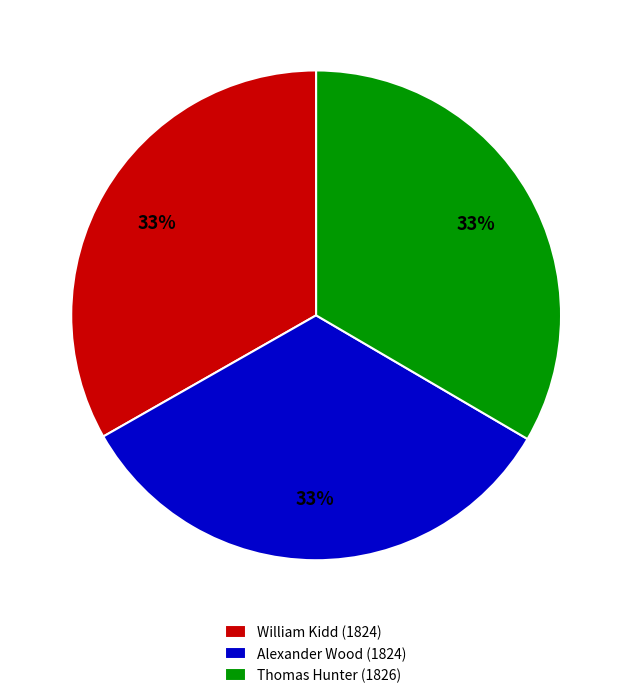

What is the ratio of the value at Alexander Wood (1824) to the value at Thomas Hunter (1826)?

1.0